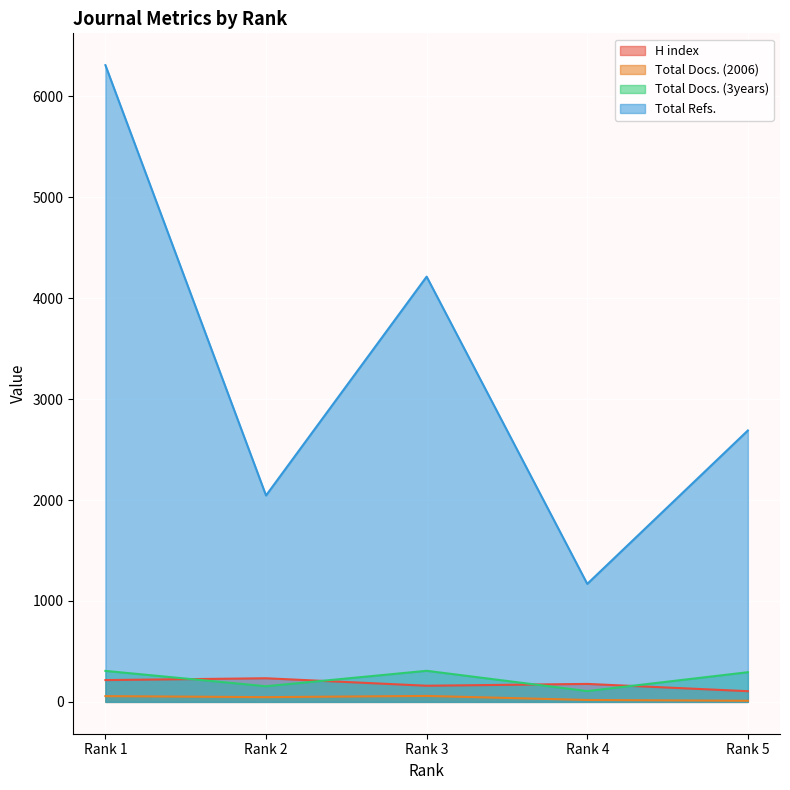

Which label corresponds to the smallest value in the chart?

Rank 5